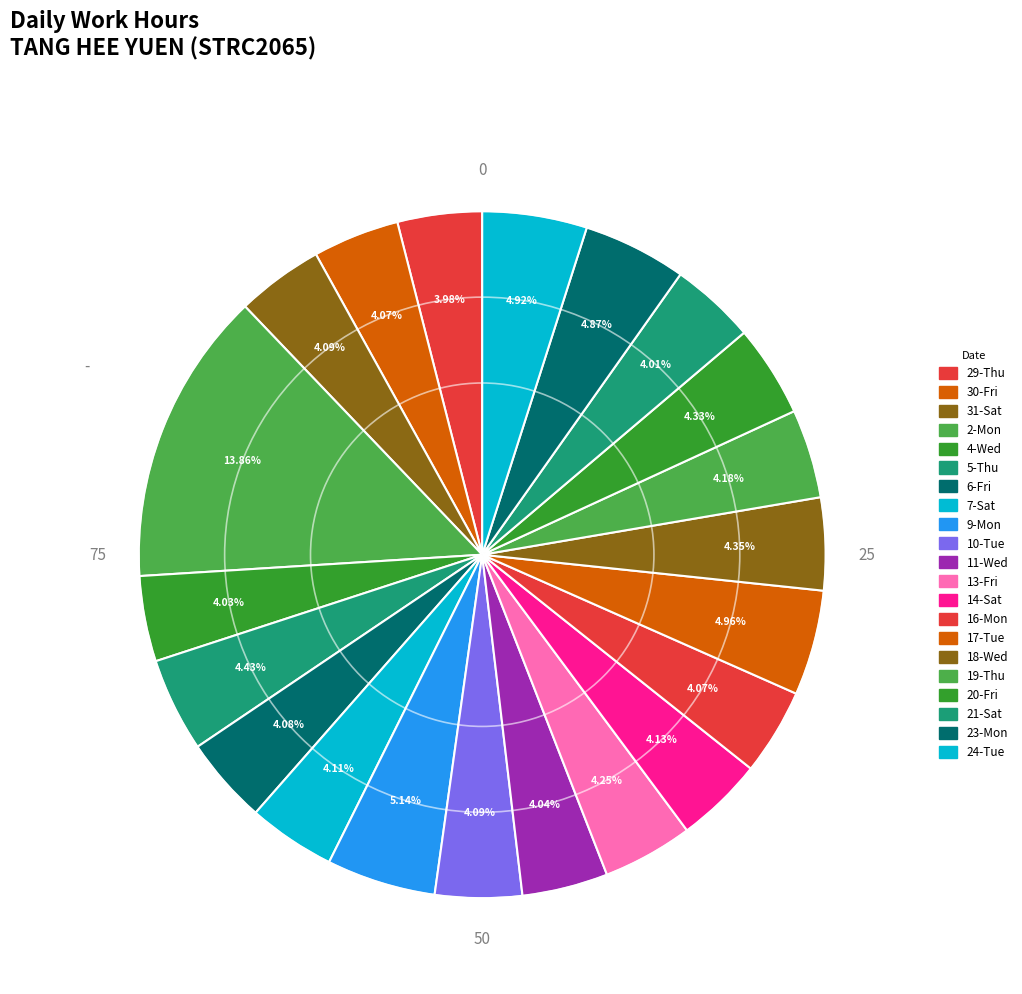

Is 16-Mon the majority of the pie?

No